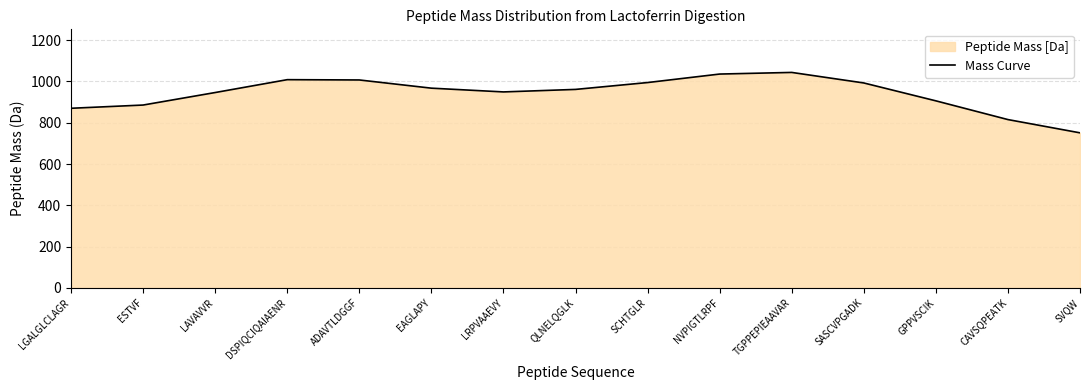

True or false: the data shows 750.9 at SVQW.

True